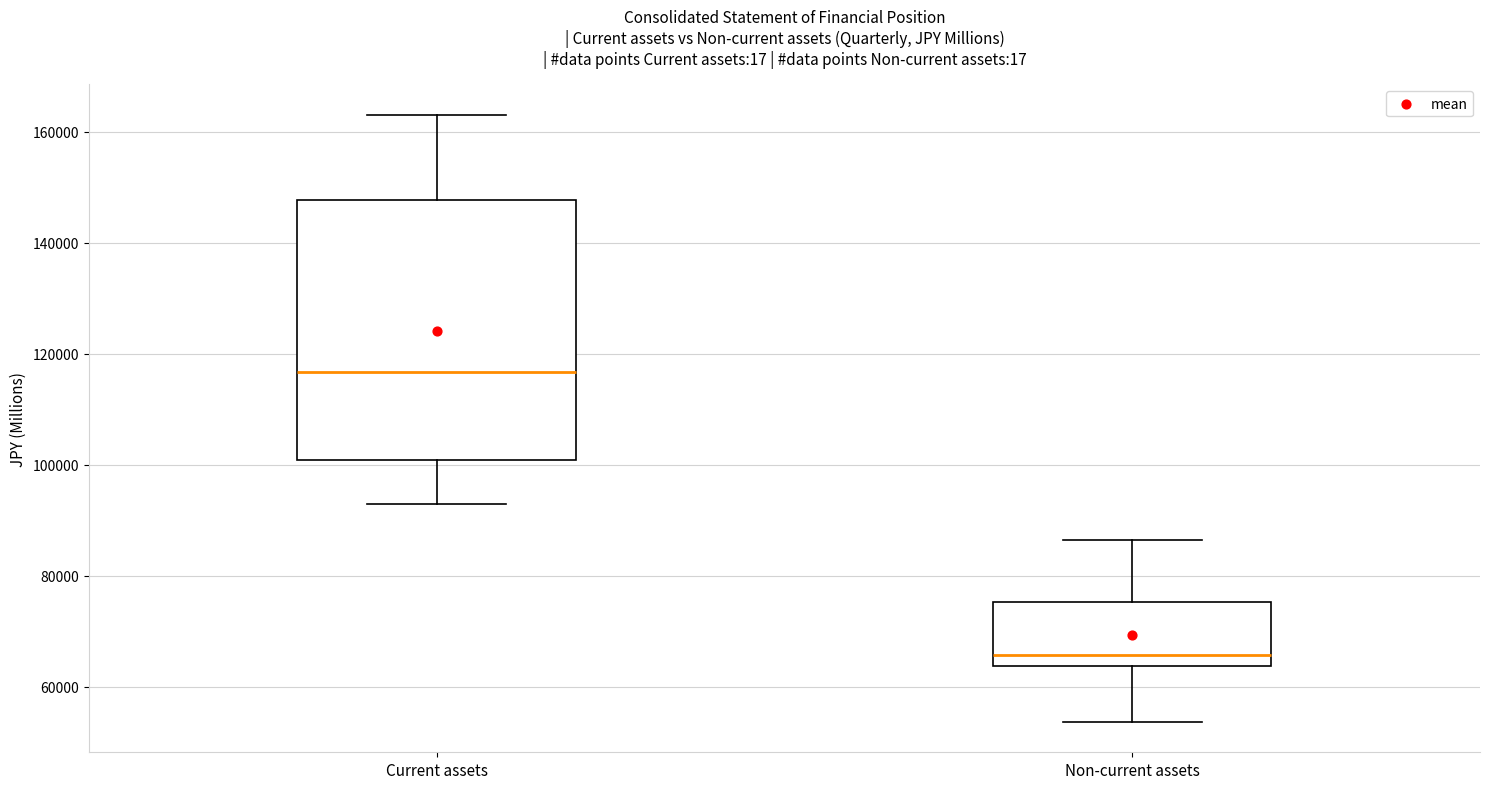

Reading left to right, transcribe this box plot: for each box, give where its median line is, the range the box spans, and where its two whiskers end, as read against the y-axis. The values are not printed on the chart, so give them approximately, as read against the axis.

Current assets: median 116000, box 100000 to 148000, whiskers 92000 to 164000
Non-current assets: median 66000, box 64000 to 76000, whiskers 54000 to 86000